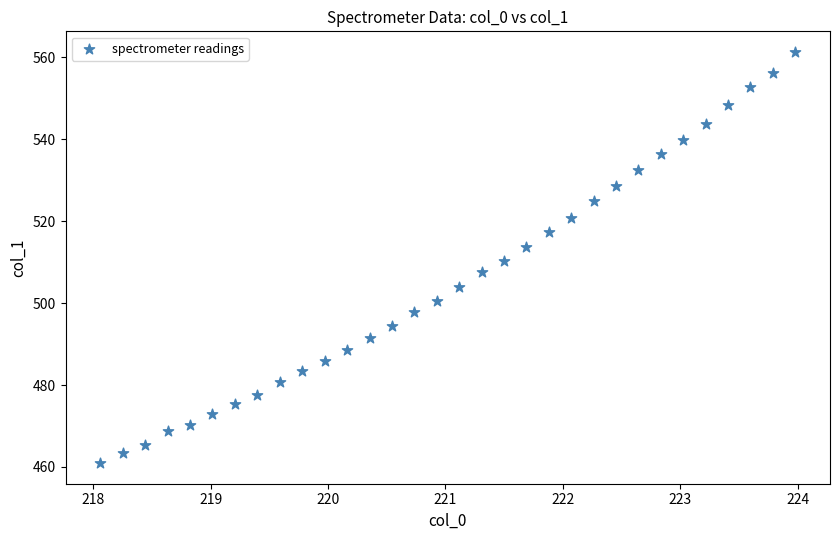

What is the range of X values (max minus min)?

5.9